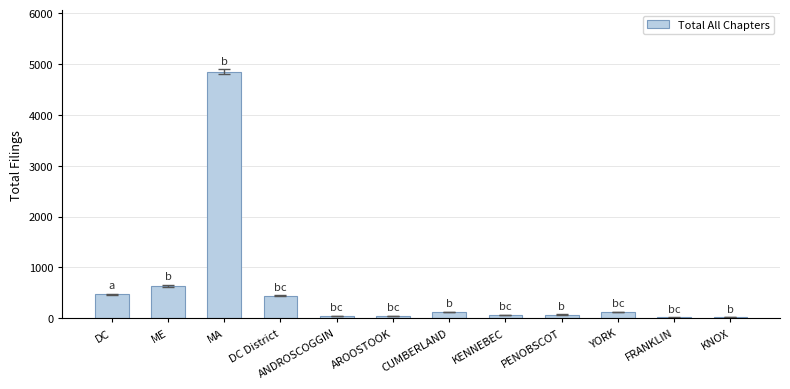

What is the greatest value displayed?

4847